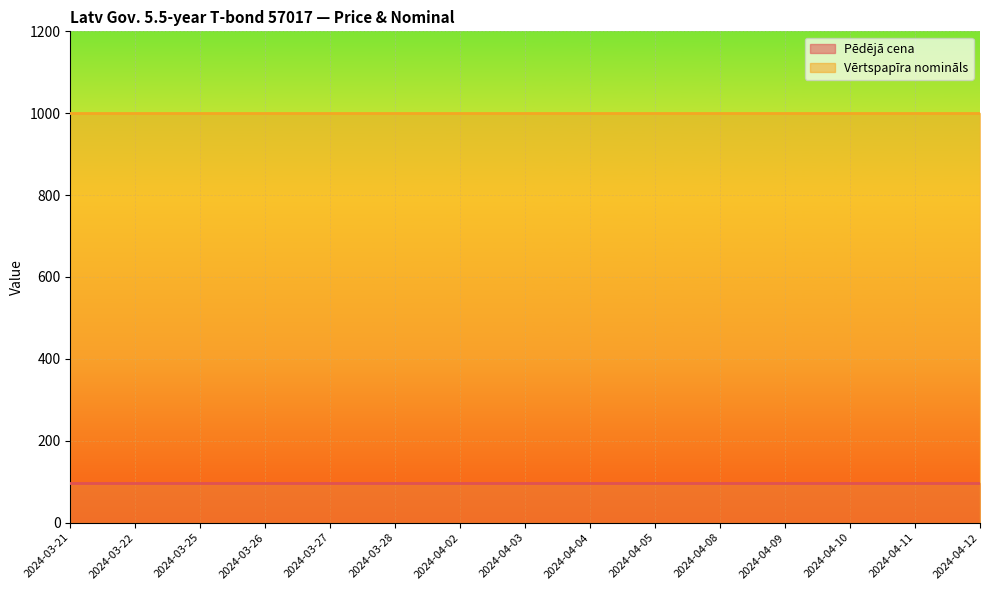

Rank the categories by Vērtspapīra nomināls value from lowest to highest.

2024-03-21, 2024-03-22, 2024-03-25, 2024-03-26, 2024-03-27, 2024-03-28, 2024-04-02, 2024-04-03, 2024-04-04, 2024-04-05, 2024-04-08, 2024-04-09, 2024-04-10, 2024-04-11, 2024-04-12